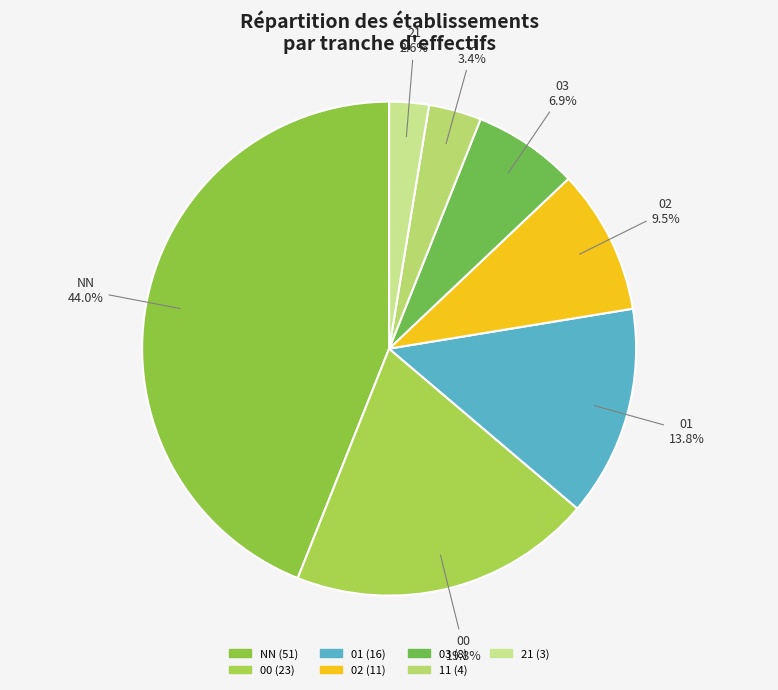

What is the change in value from NN to 01?

-35